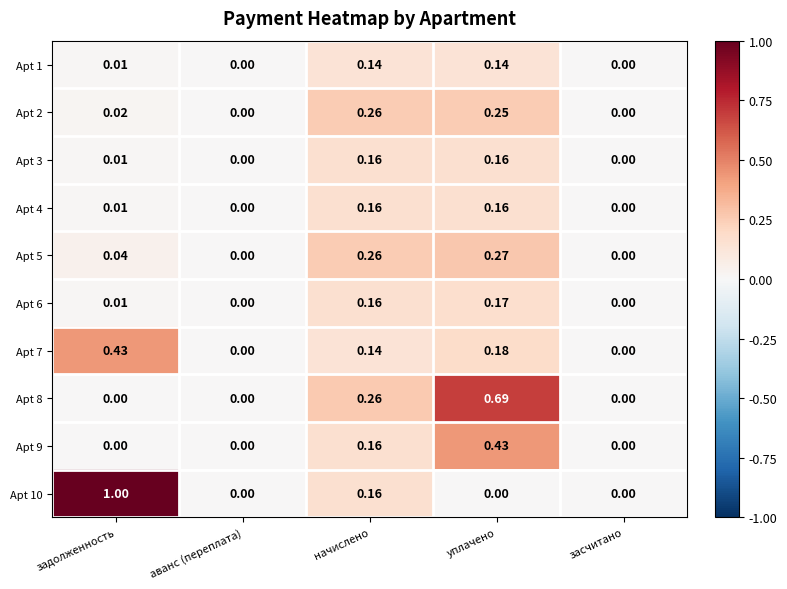

At which category does the chart reach its peak across all series?

задолженность